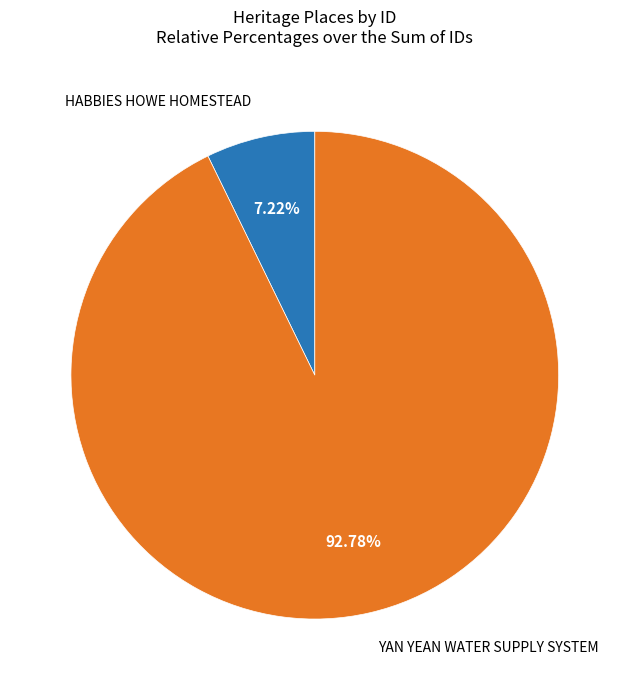

To the nearest percent, what is the combined percentage of YAN YEAN WATER SUPPLY SYSTEM and HABBIES HOWE HOMESTEAD?

100%